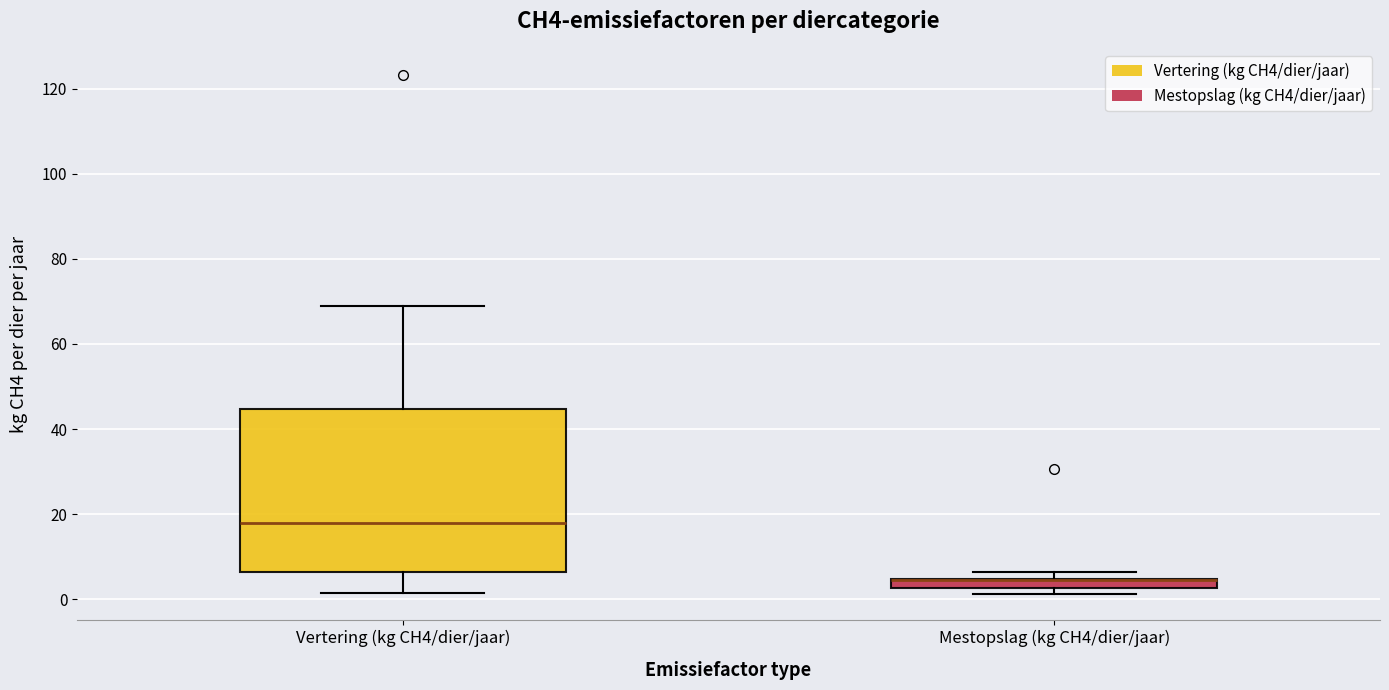

Where is the lower edge of the box for Mestopslag (kg CH4/dier/jaar) on the y-axis? The values are not printed on the chart, so give them approximately, as read against the axis.

2